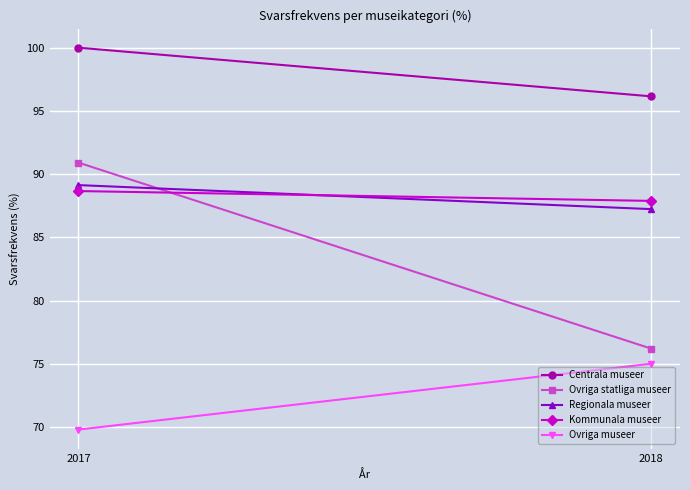

What are all the series names shown in the legend?

Centrala museer, Ovriga statliga museer, Regionala museer, Kommunala museer, Ovriga museer